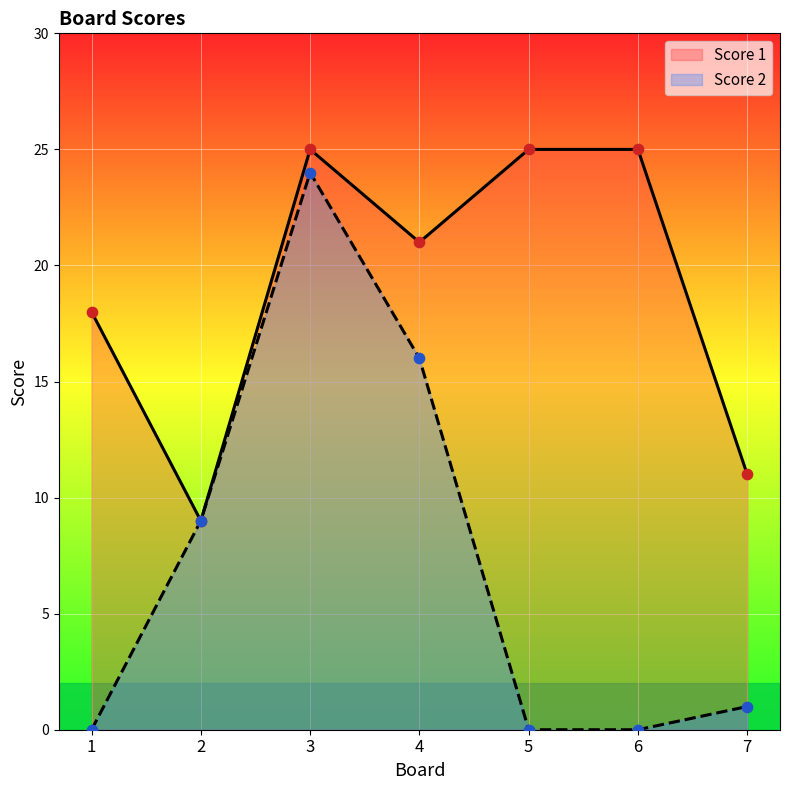

What are all the series names shown in the legend?

Score 1, Score 2